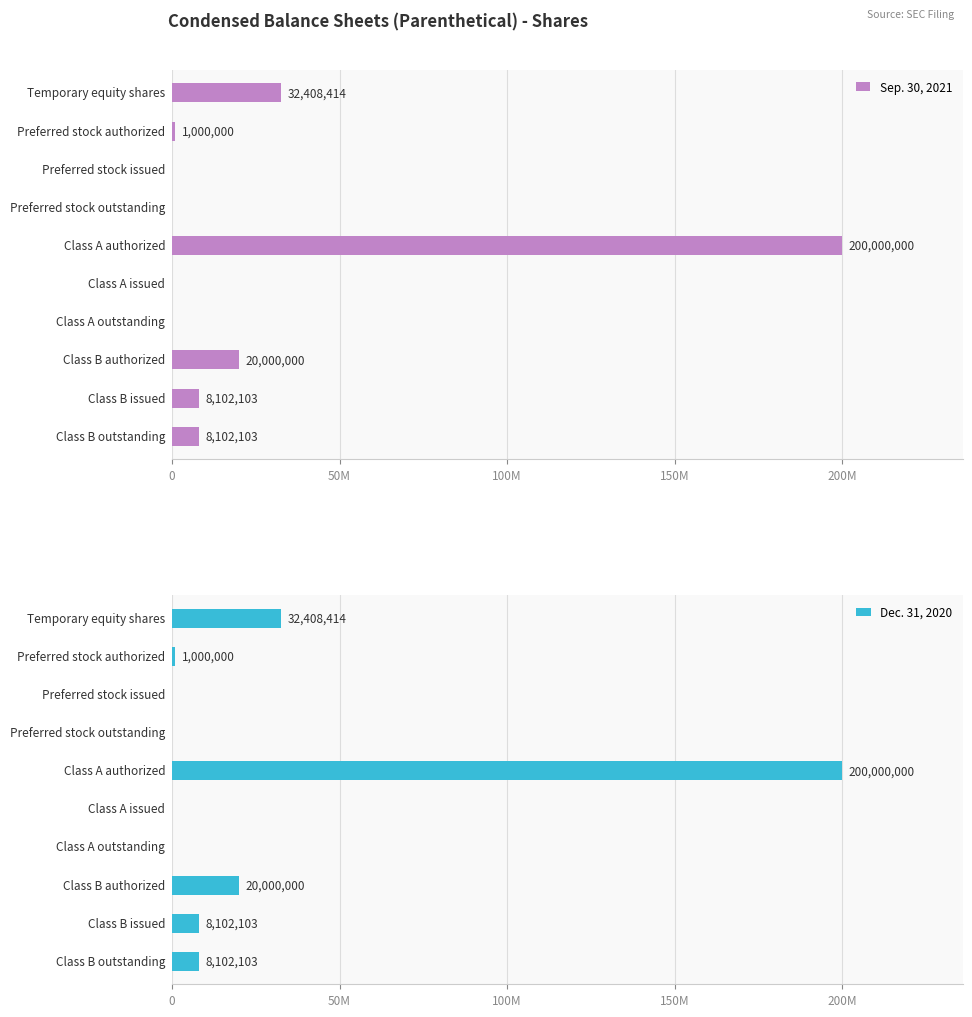

Which series has the largest range (max minus min)?

Sep. 30, 2021